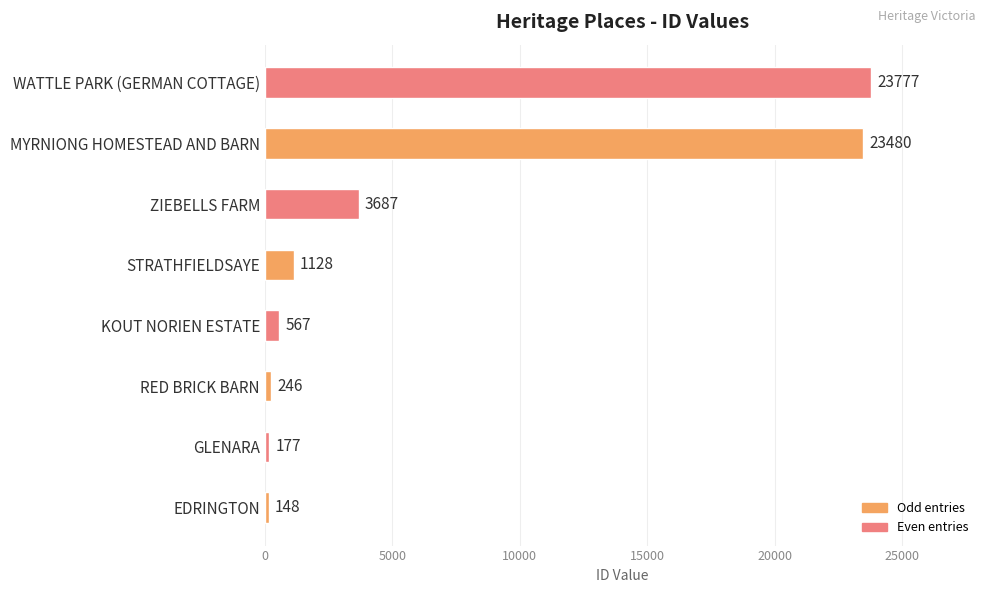

Rank the categories by value from lowest to highest.

EDRINGTON, GLENARA, RED BRICK BARN, KOUT NORIEN ESTATE, STRATHFIELDSAYE, ZIEBELLS FARM, MYRNIONG HOMESTEAD AND BARN, WATTLE PARK (GERMAN COTTAGE)